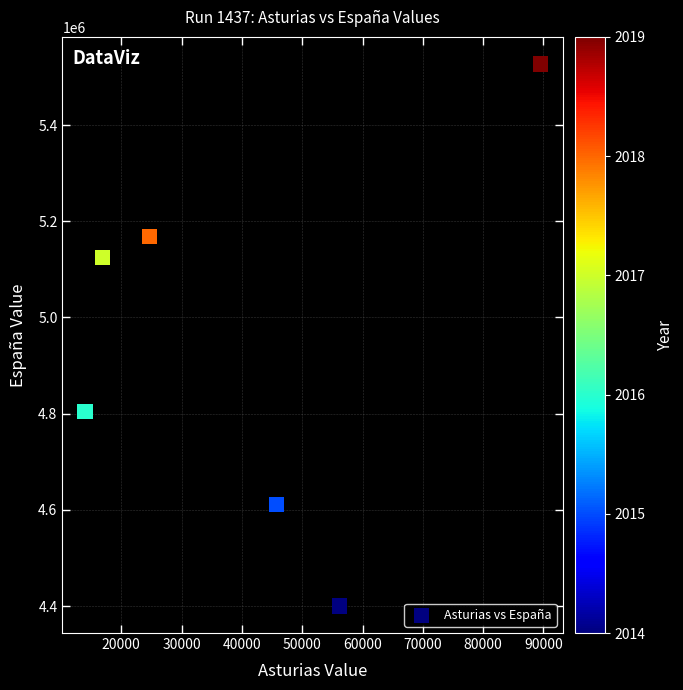

What is the average X value?

41166.1